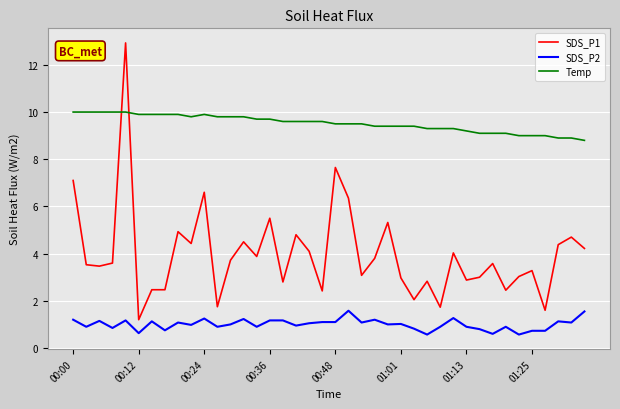

What is the smallest value displayed?

0.6